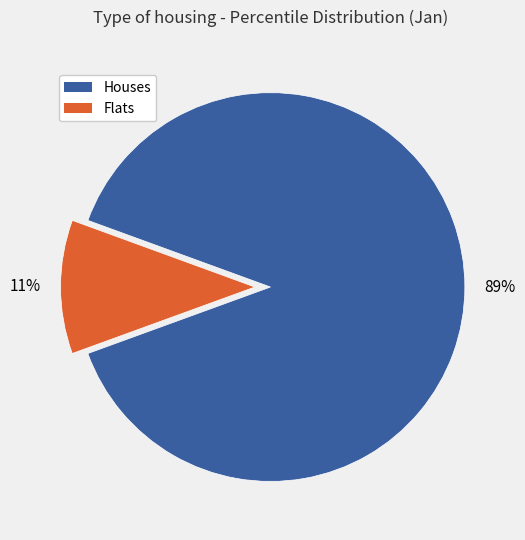

To the nearest percent, what is the average slice percentage?

50%